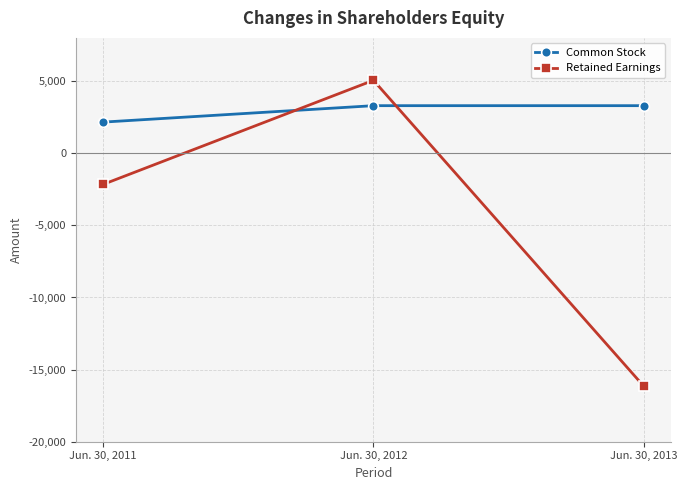

Read the Common Stock value at Jun. 30, 2011.

2160